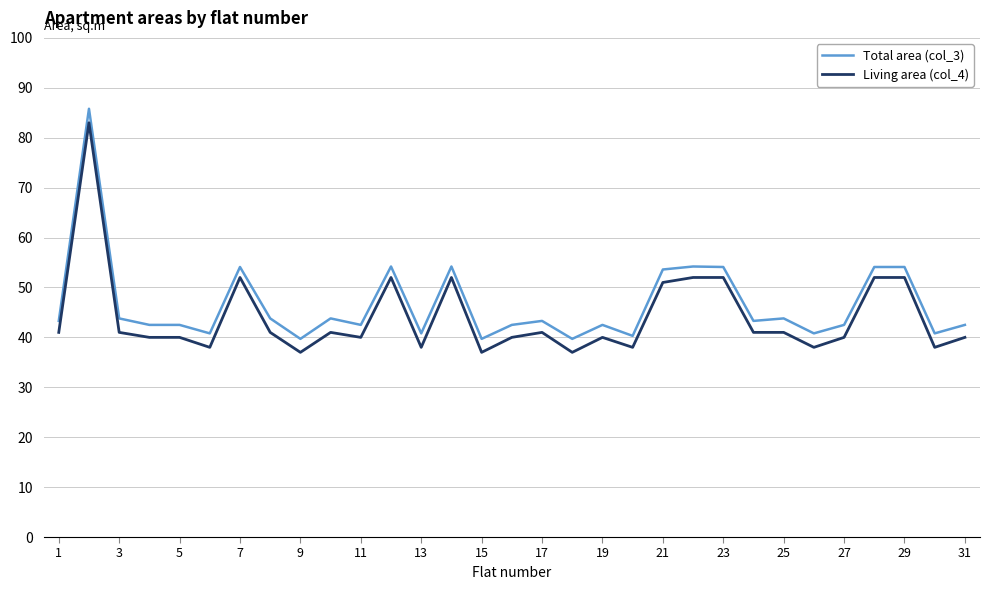

True or false: Total area (col_3) and Living area (col_4) intersect in this chart.

False